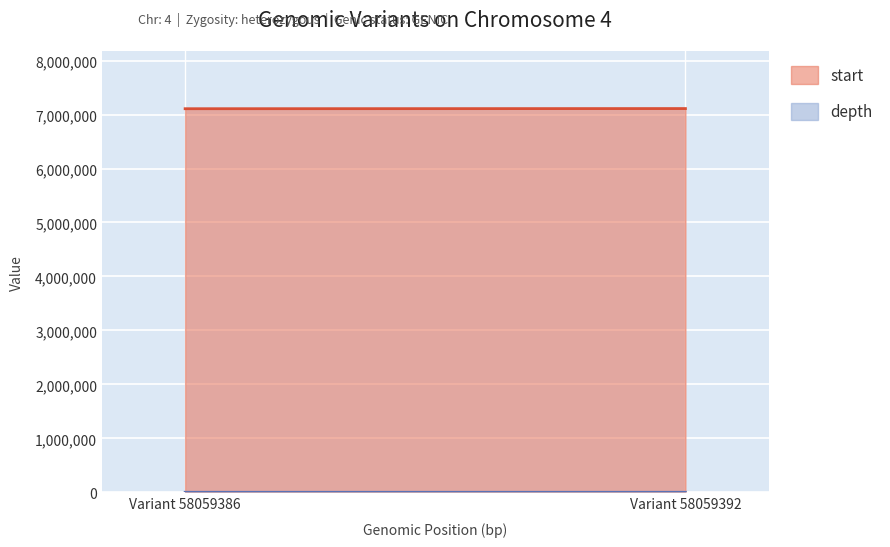

What is the average value of the start series?

7109676